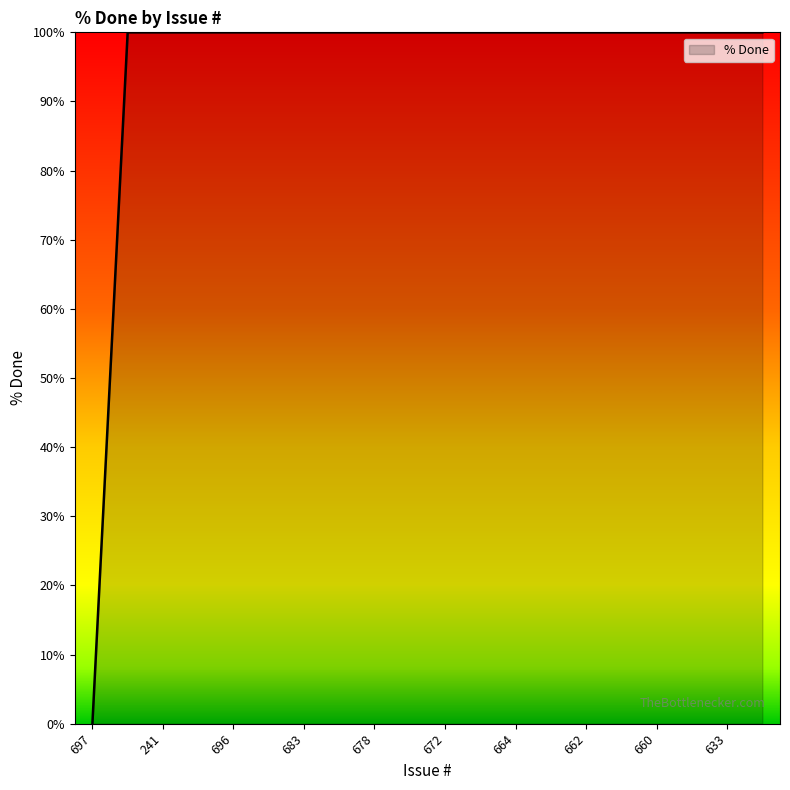

What is the greatest value displayed?

100